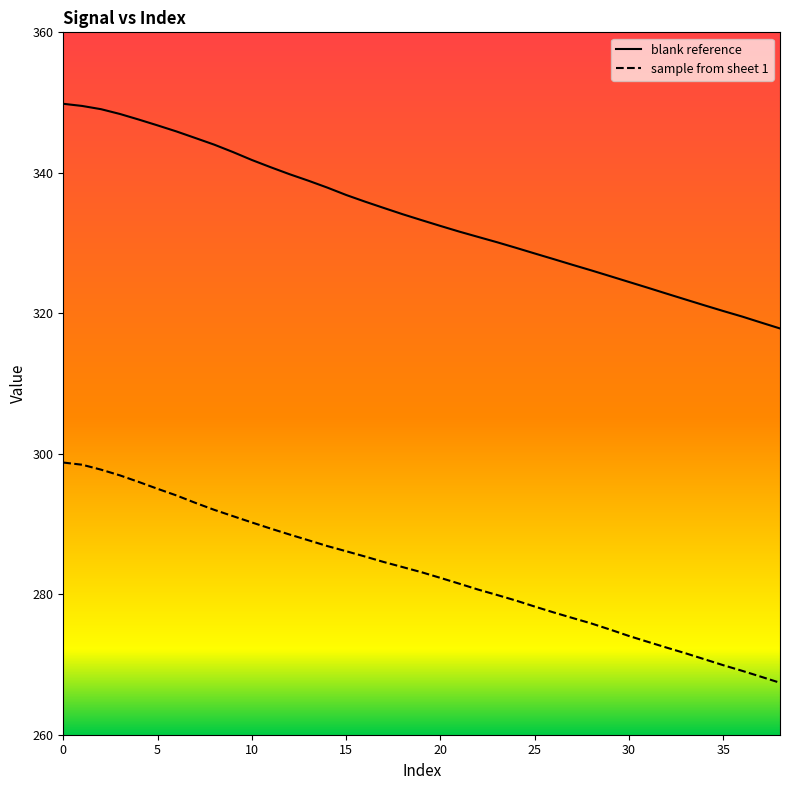

What are all the series names shown in the legend?

blank reference, sample from sheet 1